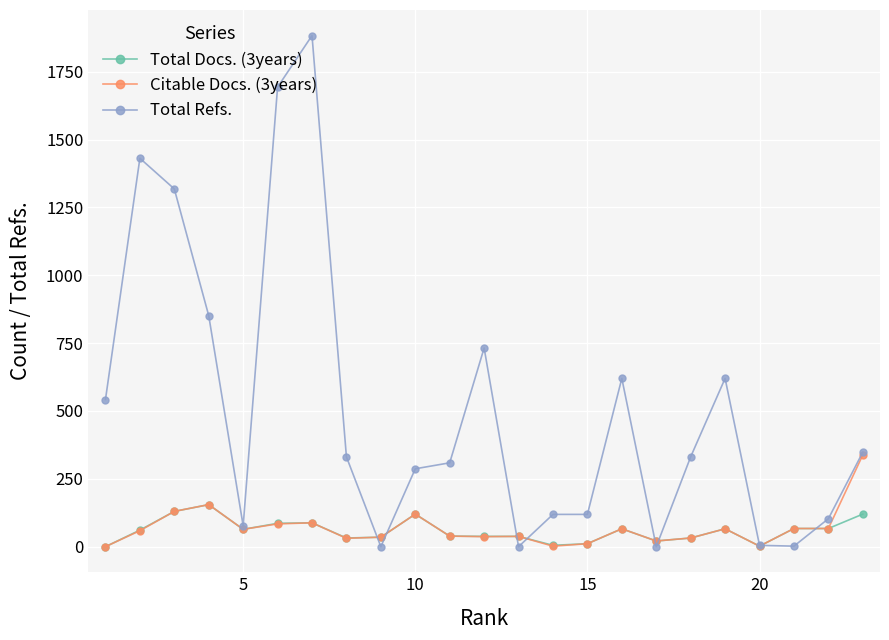

Rank the series by their maximum value, from highest to lowest.

Total Refs., Citable Docs. (3years), Total Docs. (3years)